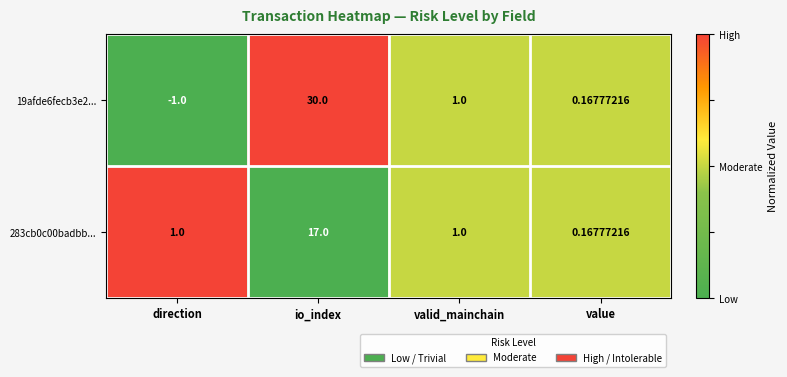

Which series has the largest range (max minus min)?

19afde6fecb3e2...